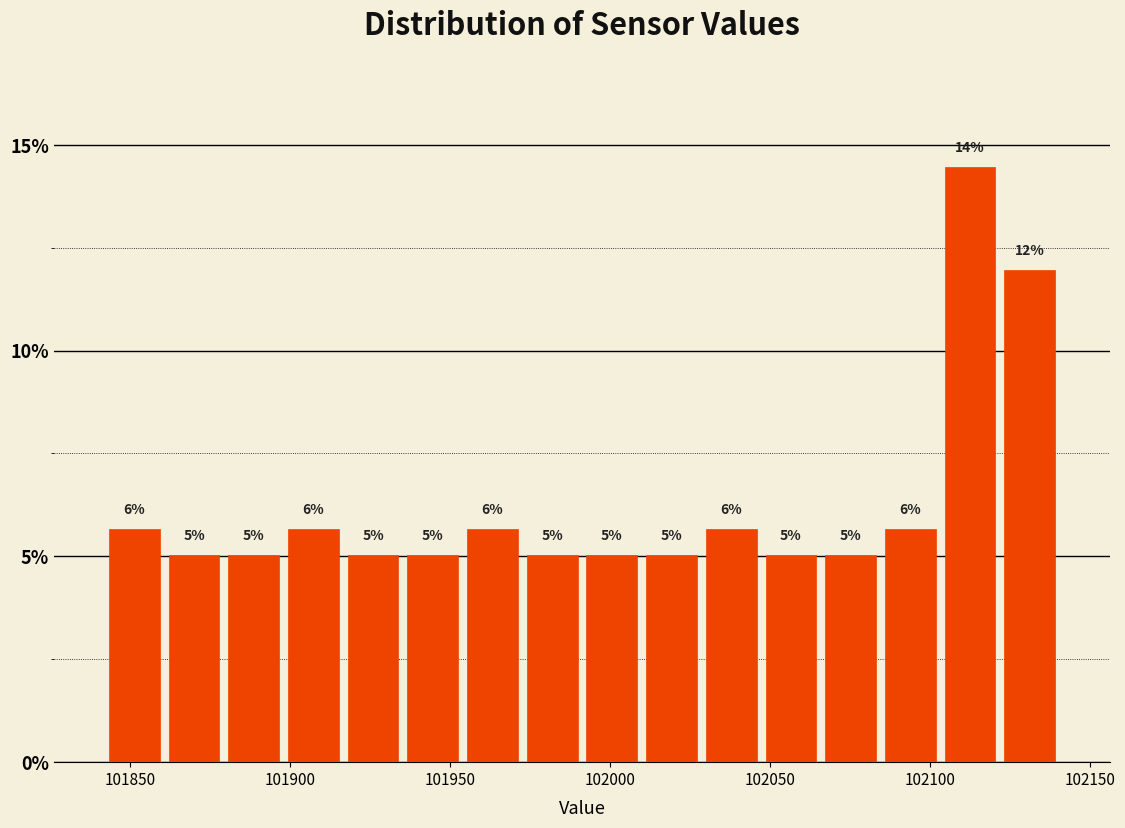

Read against the x-axis, roughly where is the centre of the tallest bar?

102115